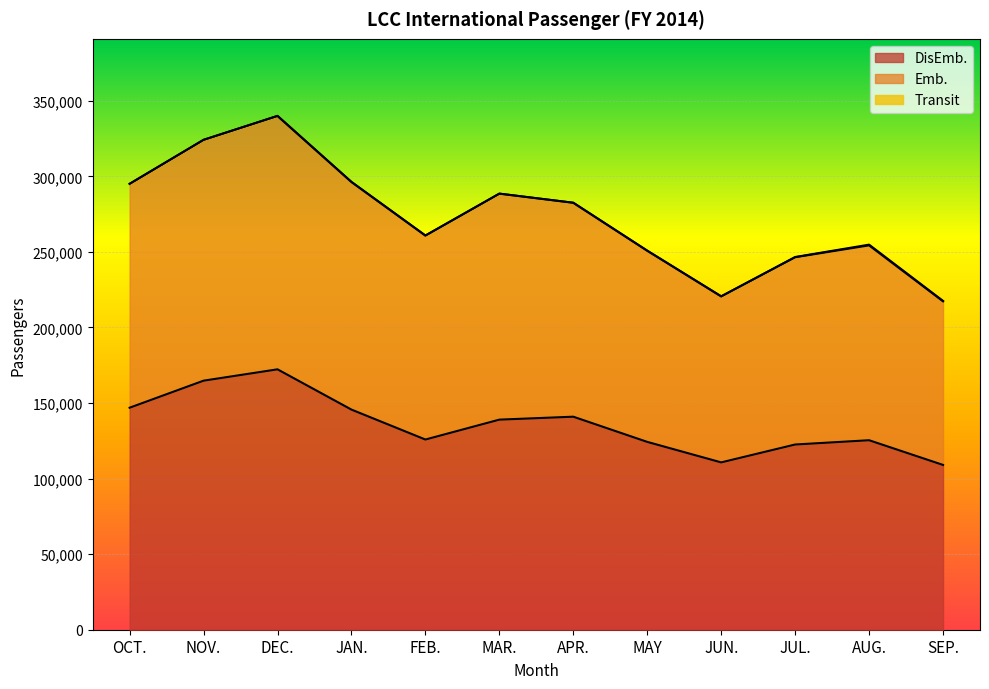

What is the total value across all series at OCT.?

295084